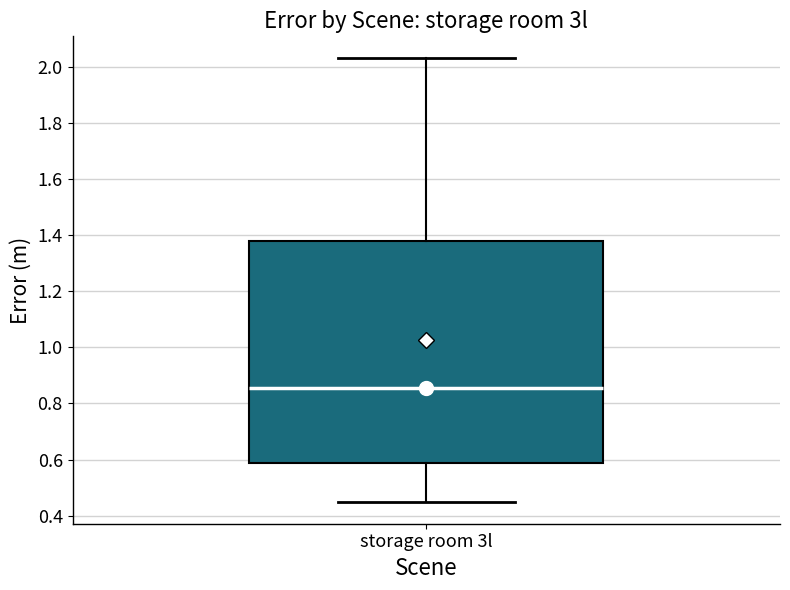

Transcribe this box plot: give where the median line is, the range the box spans, and where the two whiskers end, as read against the y-axis. The values are not printed on the chart, so give them approximately, as read against the axis.

median 0.86, box 0.58 to 1.38, whiskers 0.46 to 2.04